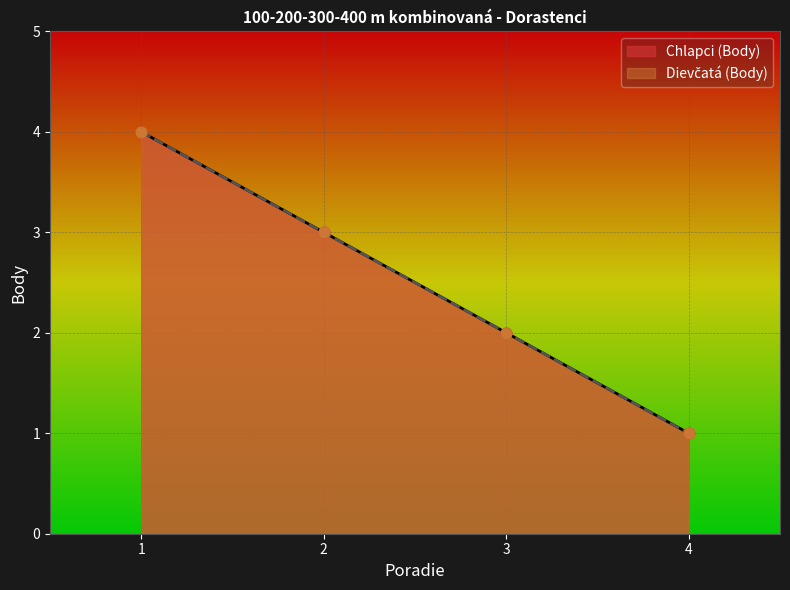

At how many categories does at least one series exceed 3?

1